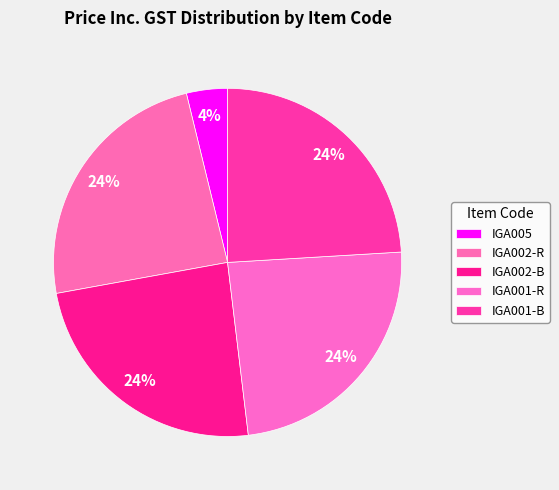

How many slices are in this pie chart?

5